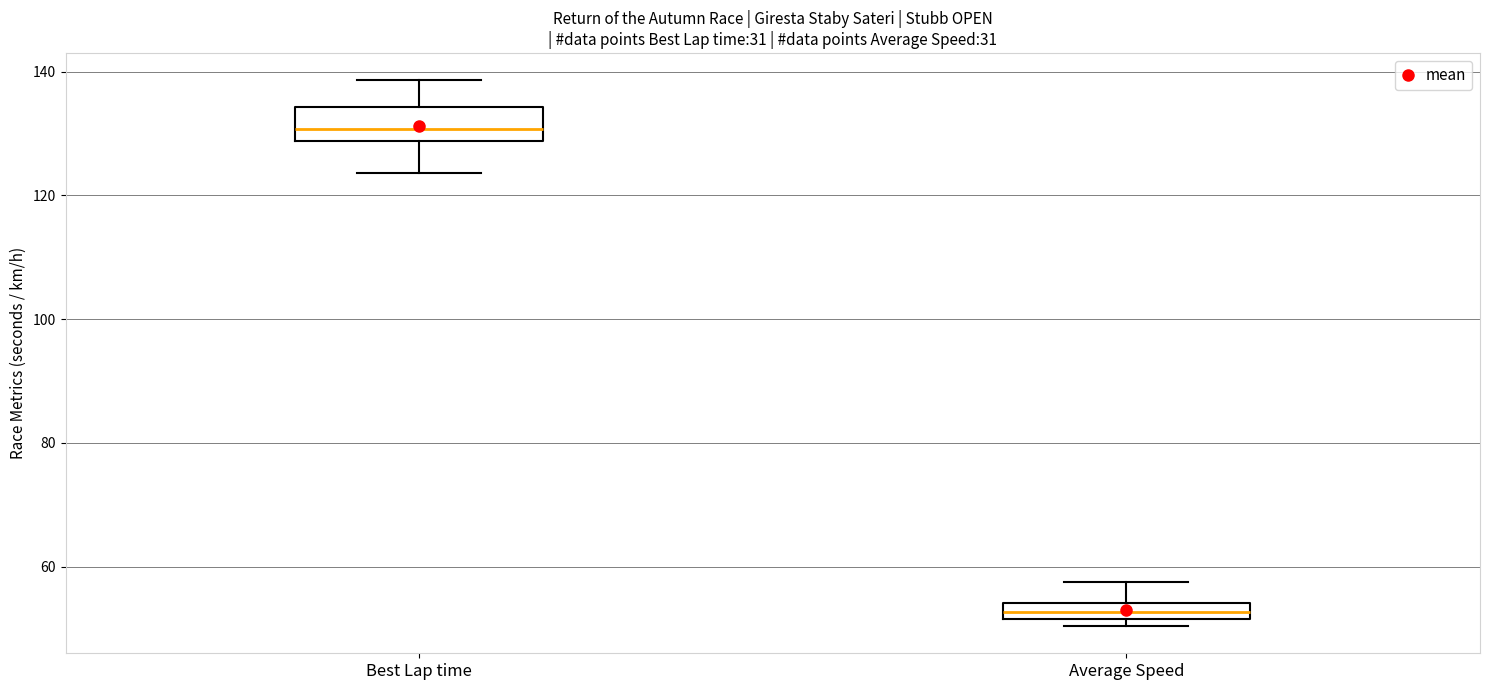

Where does the upper whisker of the box for Average Speed end on the y-axis? The values are not printed on the chart, so give them approximately, as read against the axis.

58